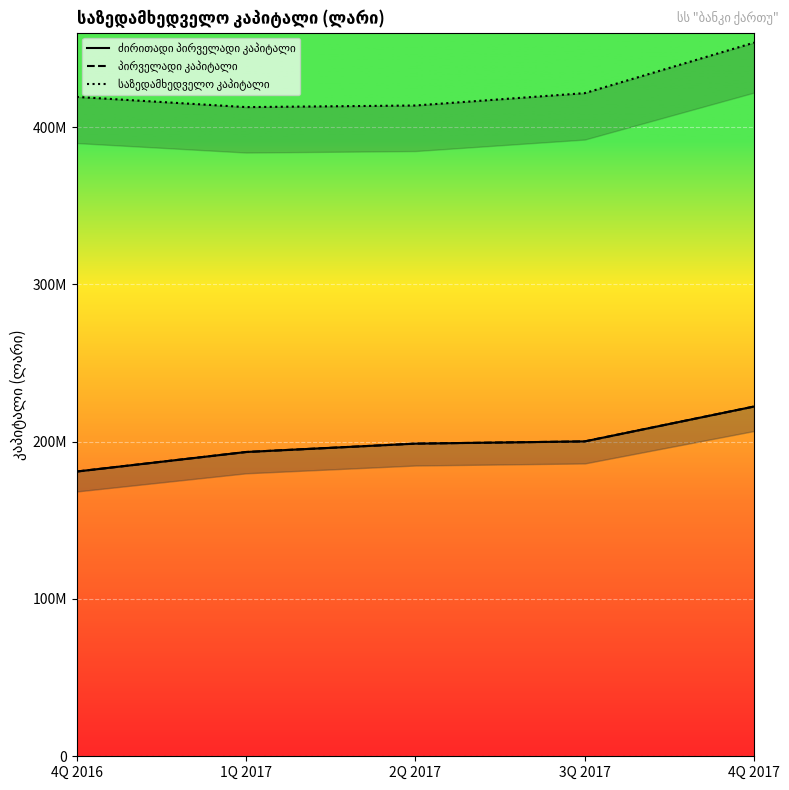

What is the difference between the maximum and second lowest values in the ძირითადი პირველადი კაპიტალი series?

28914030